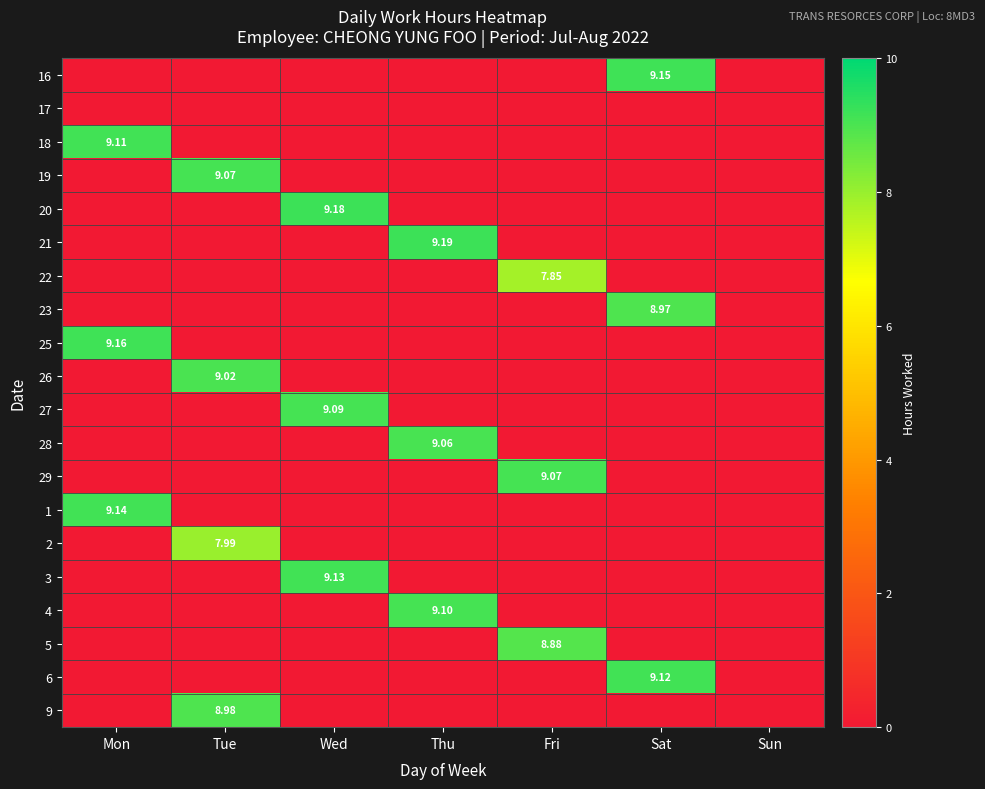

At how many categories does at least one series exceed 5?

6